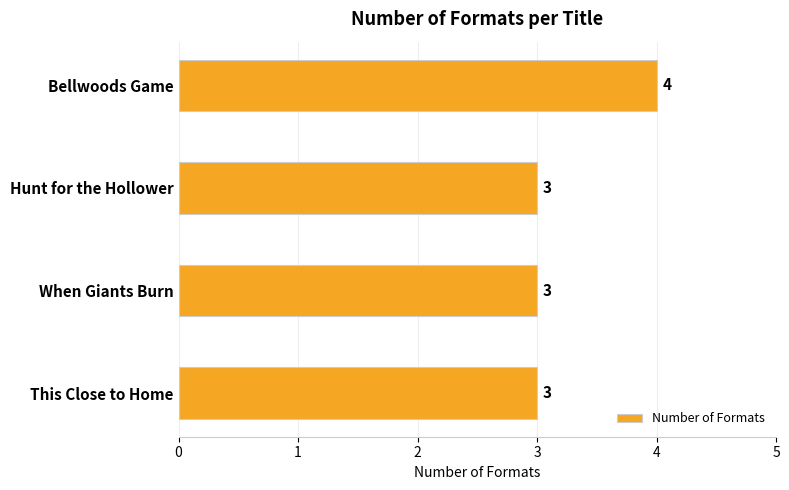

How many values are between 3 and 4?

4